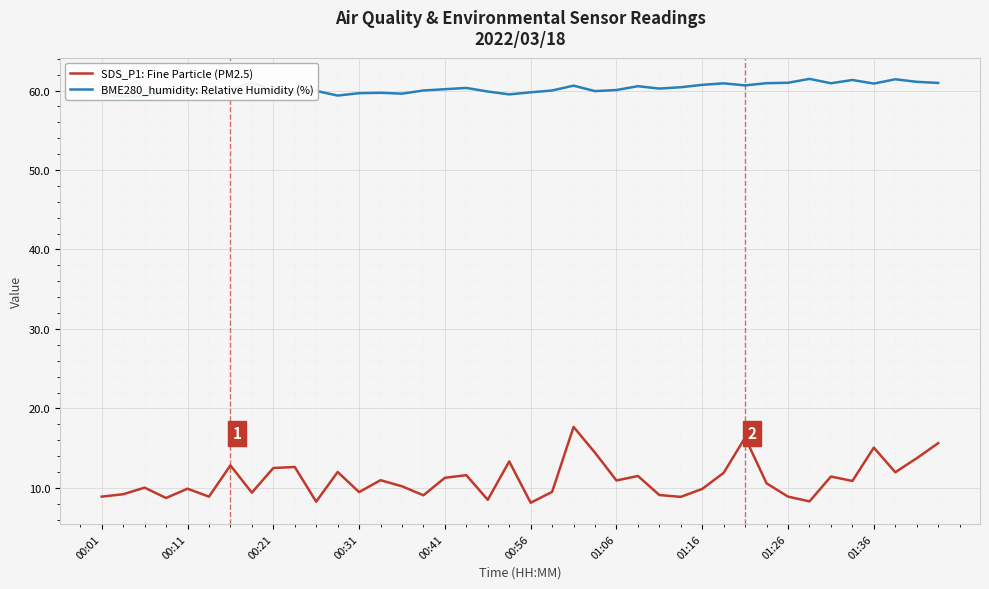

Reading left to right, list all the values displayed in this chart.

SDS_P1: Fine Particle (PM2.5): 8.9	9.2	10.0	8.7	9.9	8.9	12.8	9.4	12.5	12.6	8.3	12.0	9.5	11.0	10.2	9.1	11.3	11.6	8.5	13.3	8.1	9.5	17.7	14.4	10.9	11.5	9.1	8.9	9.9	11.9	16.3	10.6	8.9	8.3	11.4	10.9	15.1	12.0	13.7	15.6
BME280_humidity: Relative Humidity (%): 59.5	59.2	59.3	59.8	60.0	59.5	60.1	61.0	60.0	59.7	60.0	59.4	59.7	59.7	59.6	60.0	60.2	60.3	59.9	59.5	59.8	60.0	60.6	59.9	60.1	60.5	60.2	60.4	60.7	60.9	60.6	60.9	61.0	61.5	60.9	61.3	60.9	61.4	61.1	61.0